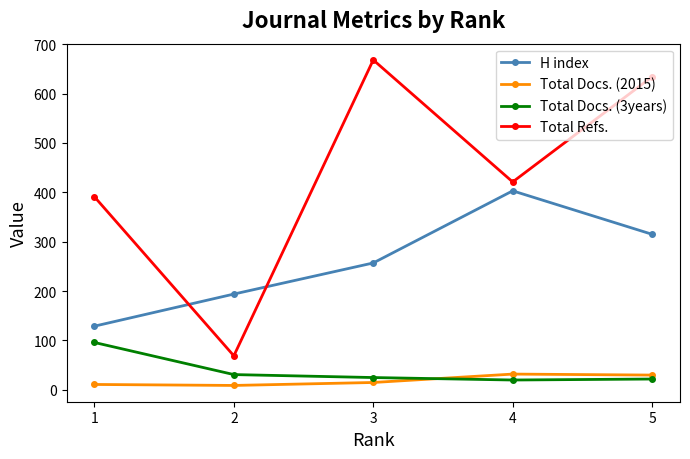

At which category is the sum across all series the highest?

5